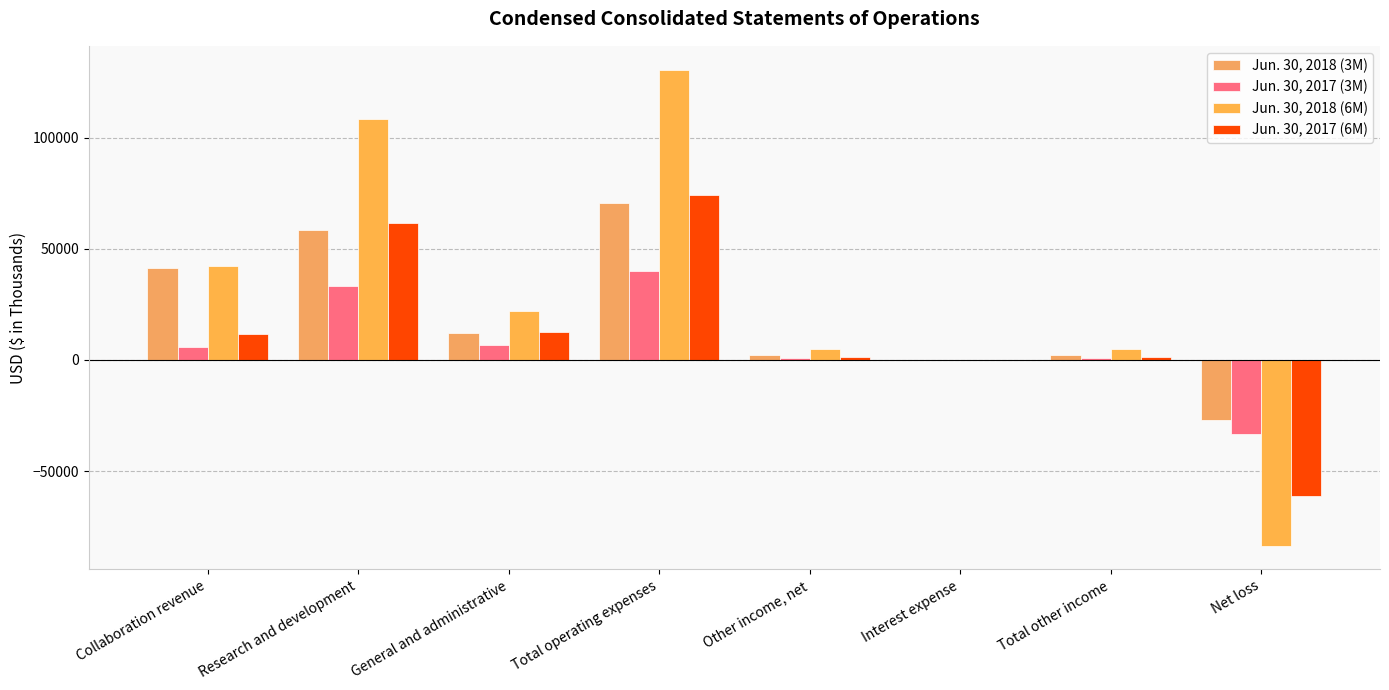

The Jun. 30, 2018 (6M) series shows 22244 at General and administrative. True or false?

True